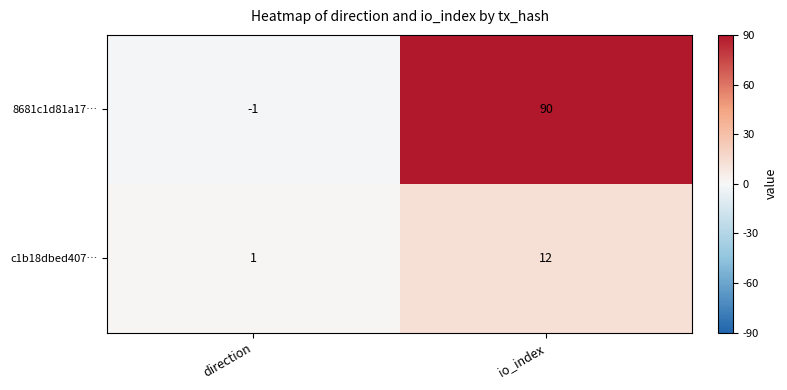

What is the maximum value shown in the chart?

90